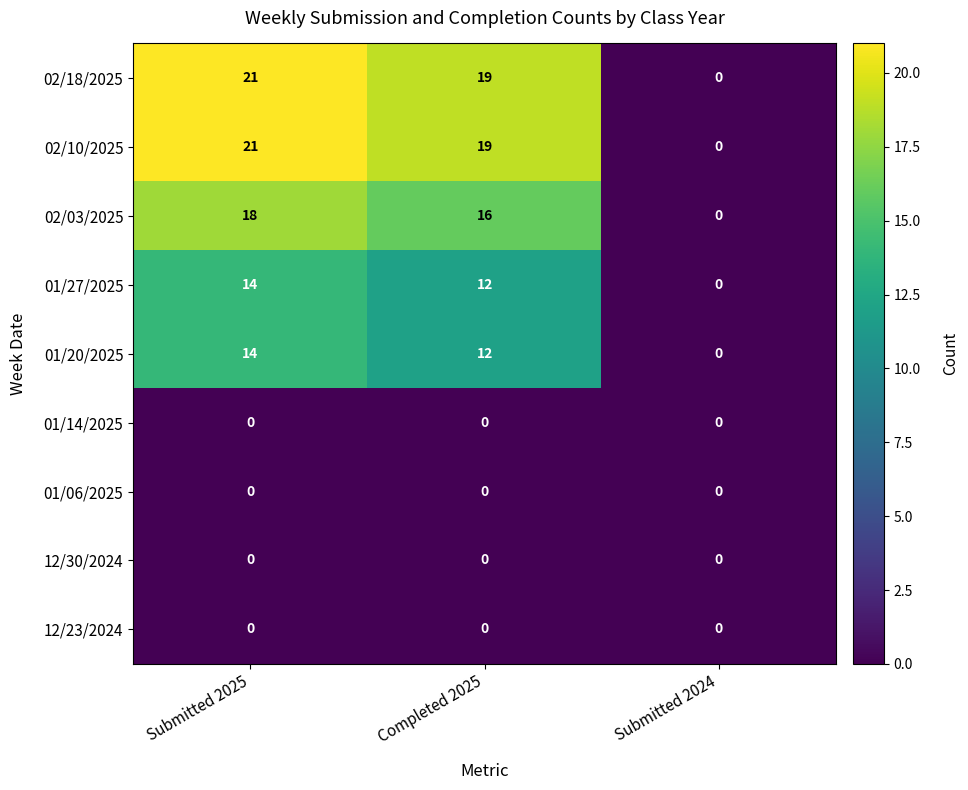

What is the average value of the 01/20/2025 series?

9